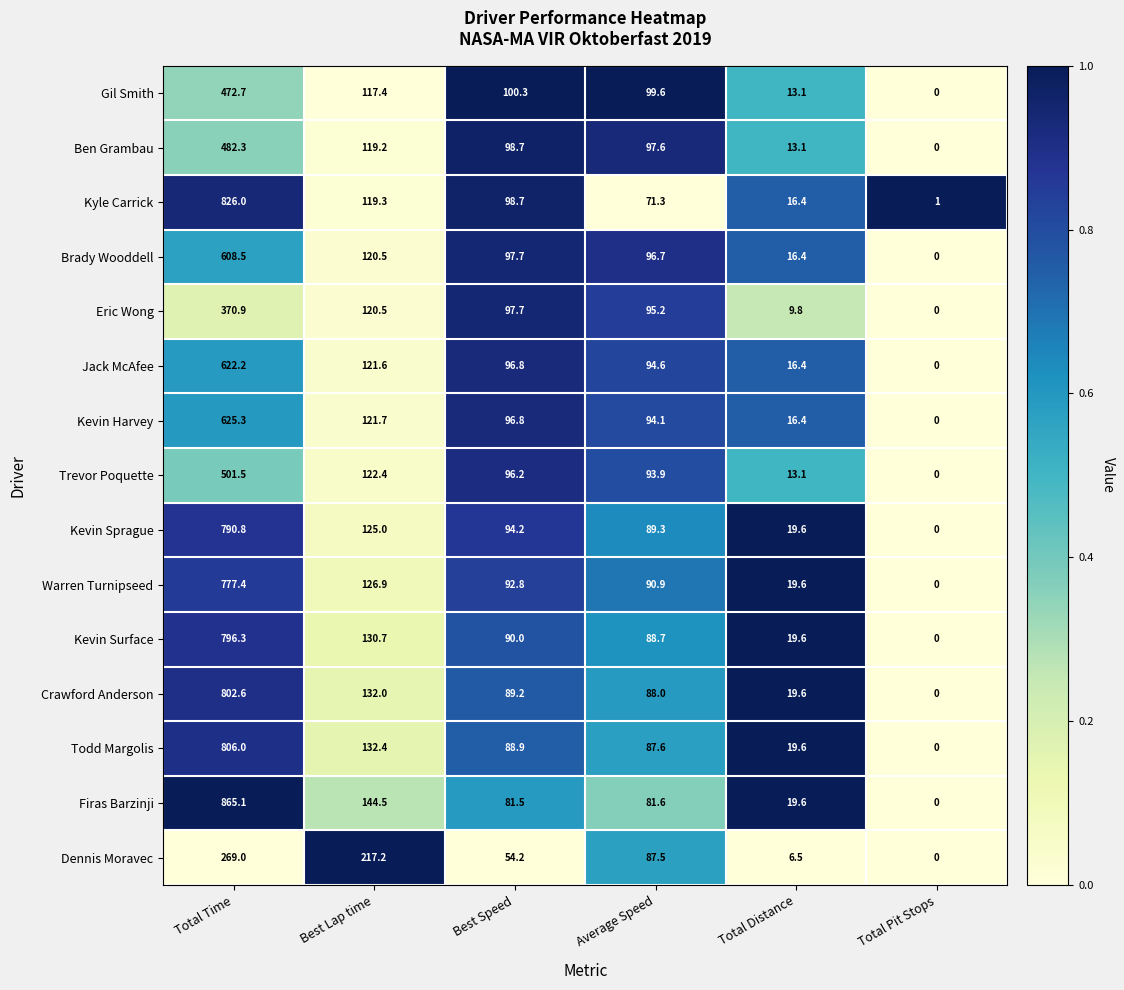

At which category is the sum across all series the highest?

Total Time